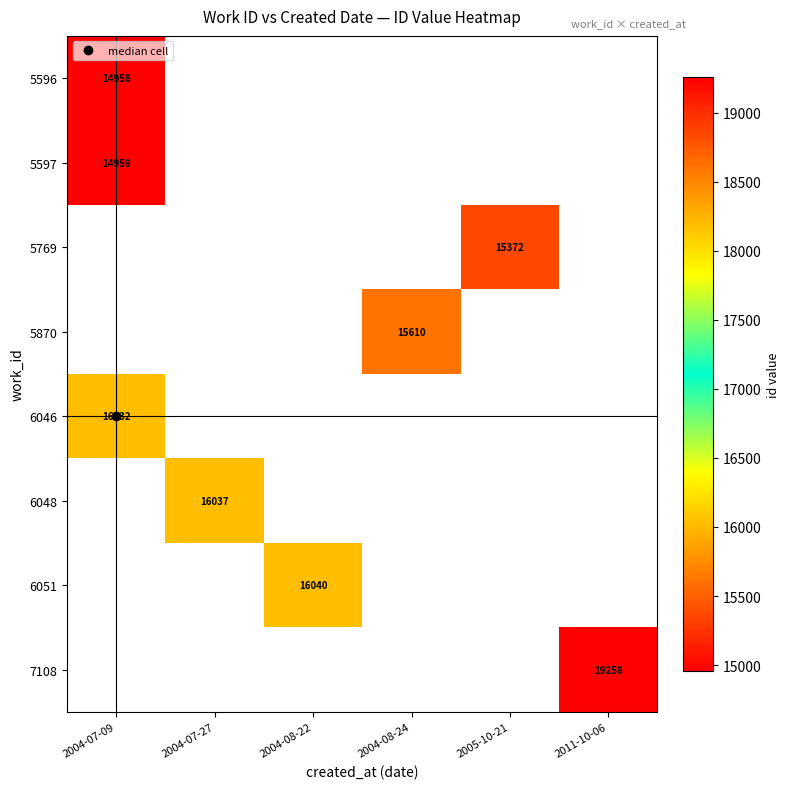

Count the number of categories in the chart.

6